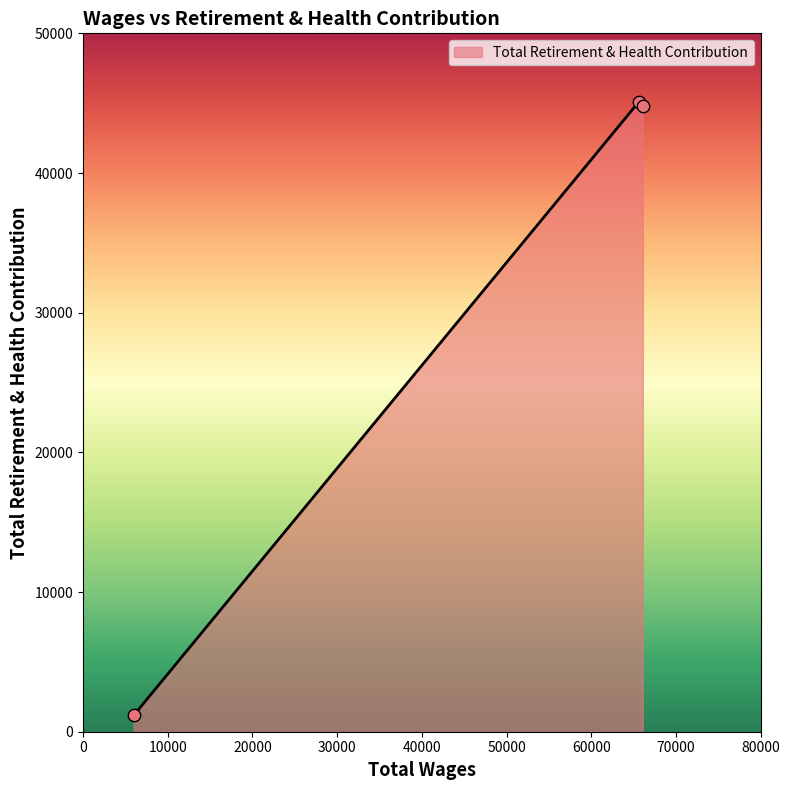

What is the average value?

30342